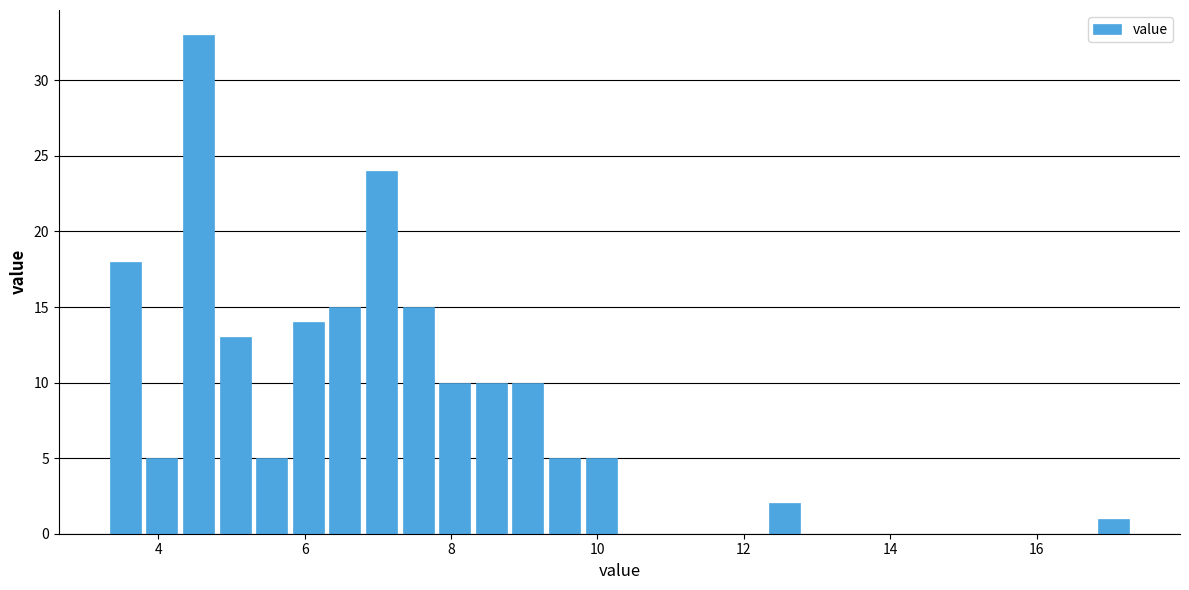

Read against the x-axis, roughly where is the centre of the tallest bar?

4.6